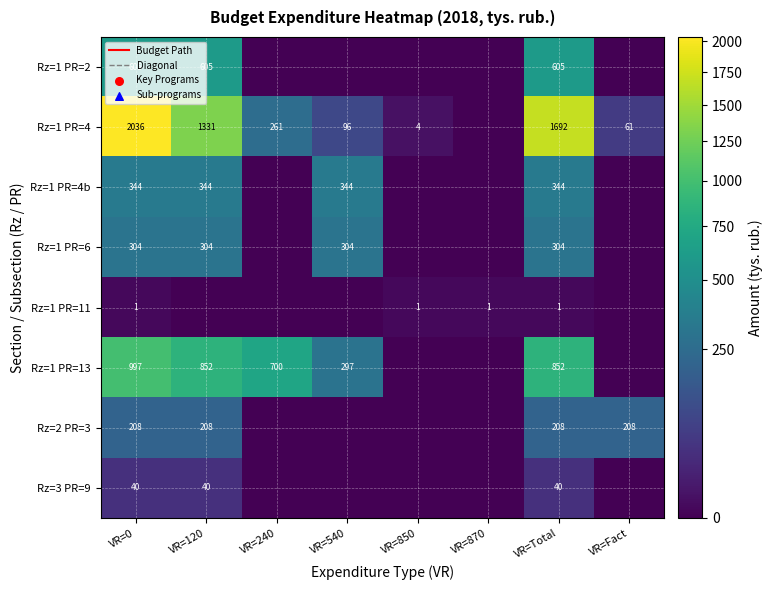

Count the number of data series in this chart.

8